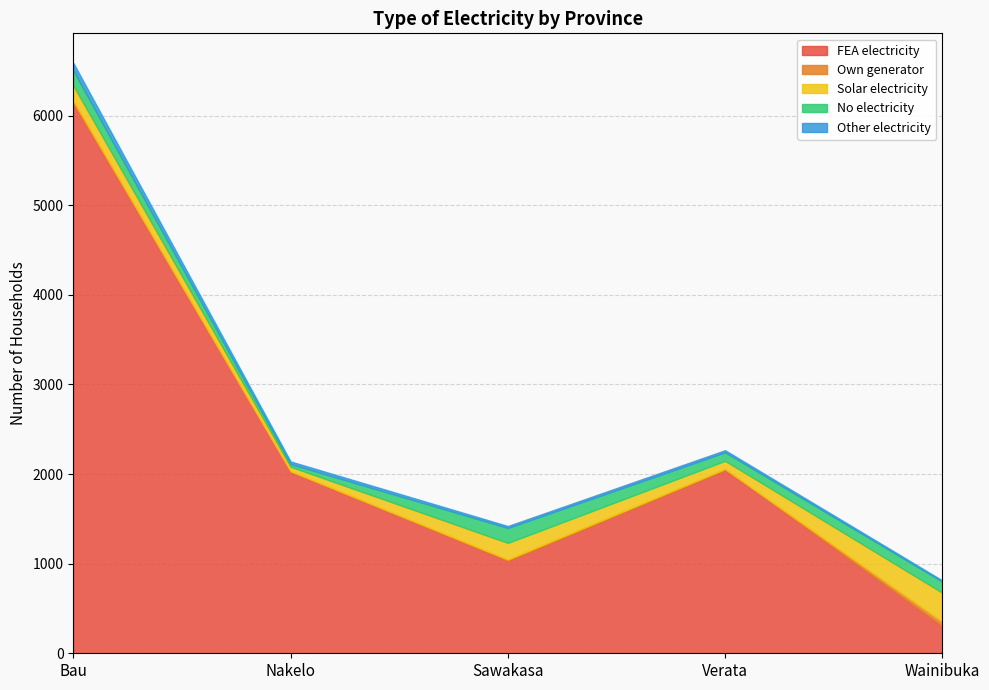

At which label does Own generator reach its minimum?

Verata